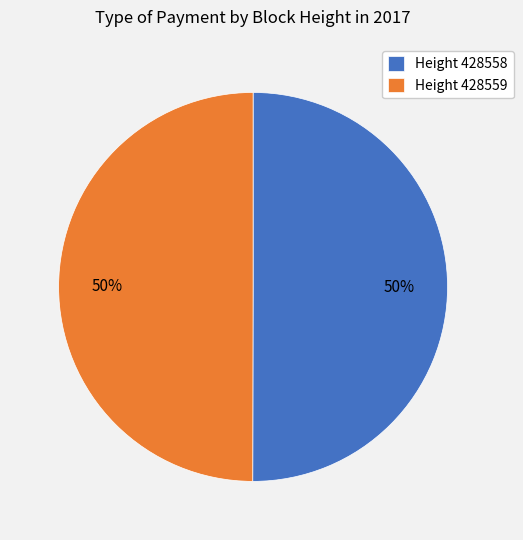

What percentage is the Height 428559 slice, to the nearest percent?

50%